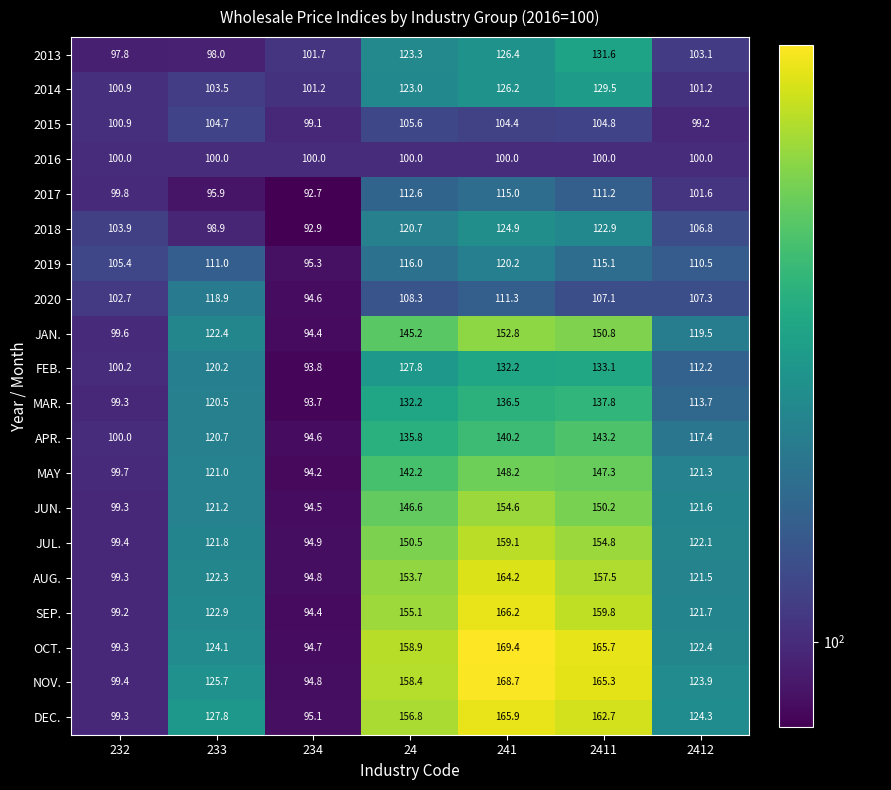

Between 24 and 241, which series saw the biggest shift?

SEP.